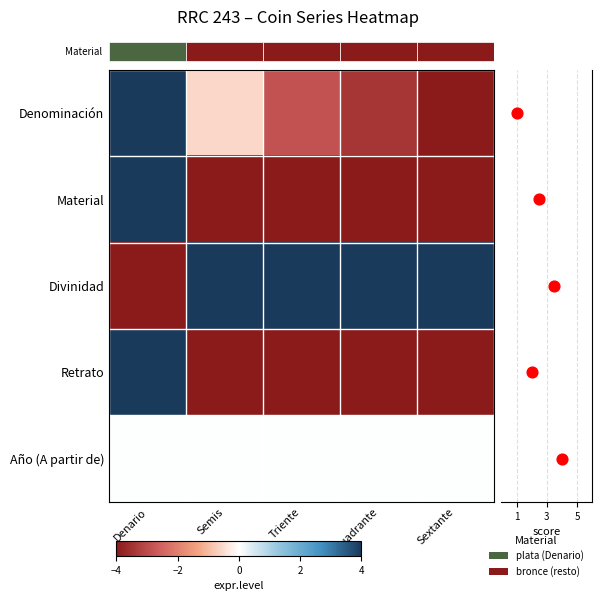

At which label does Material reach its minimum?

Semis